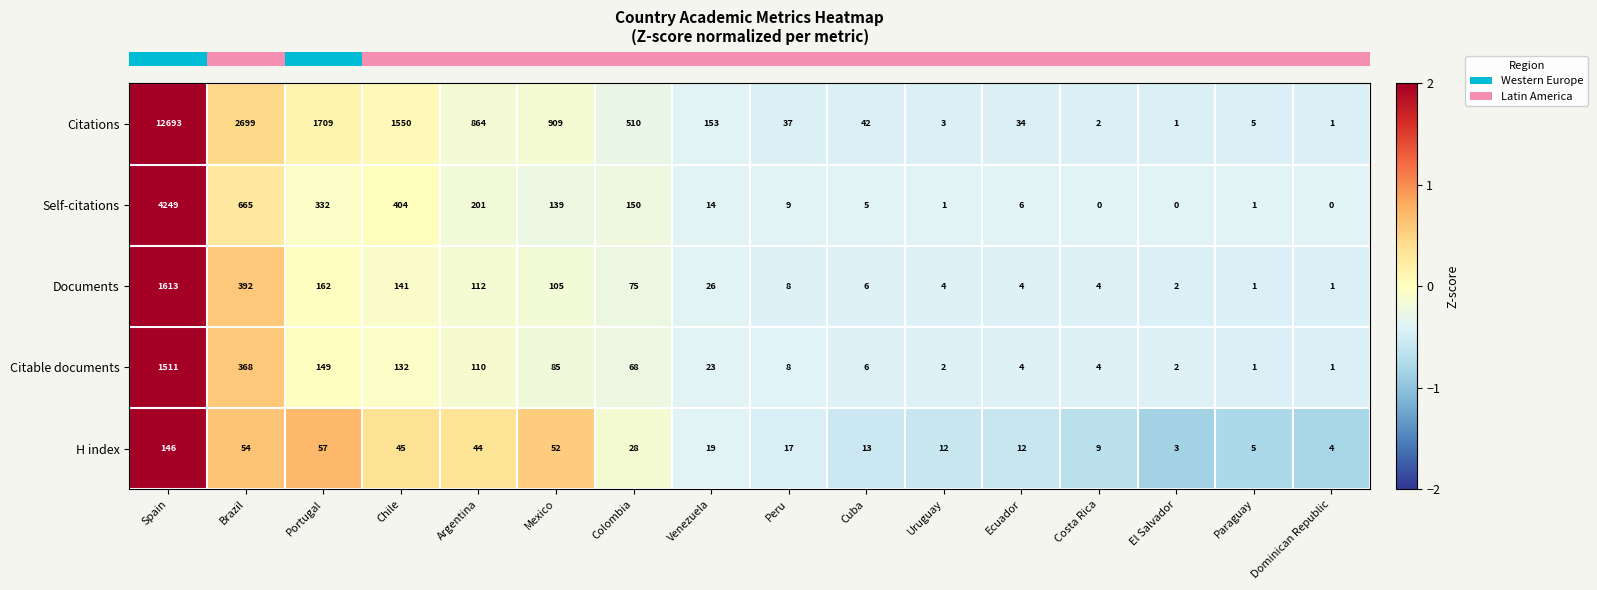

Where does the Citable documents series first go above 23?

Spain